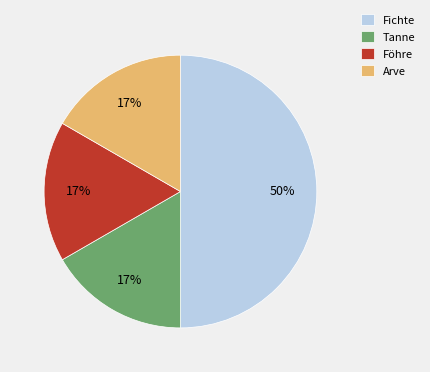

Combined, do Fichte and Föhre account for over 50%?

Yes